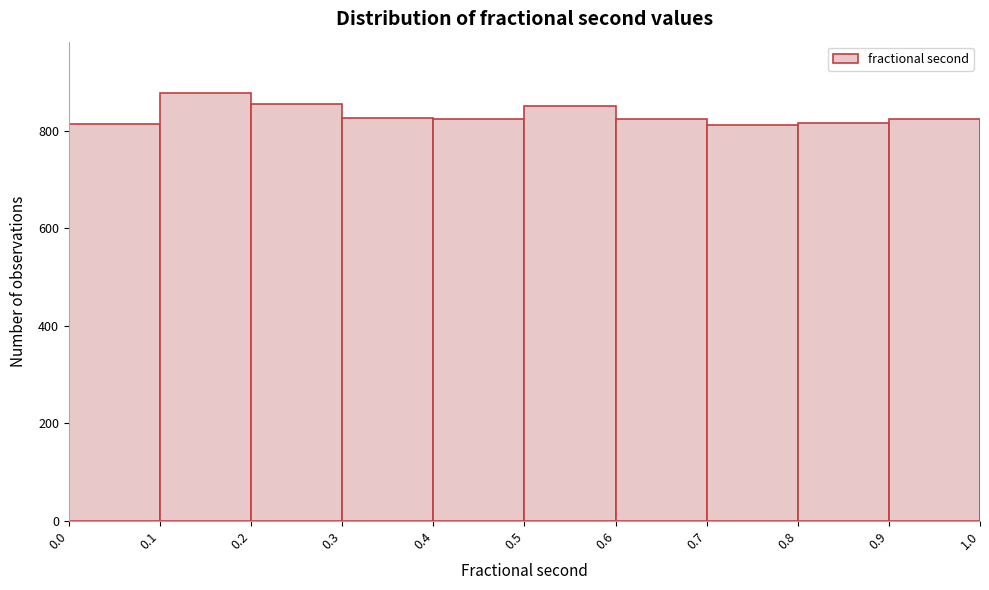

Reading left to right, transcribe this chart: for each bar, give the range it covers on the x-axis and its height. The values are not printed on the chart, so give them approximately, as read against the axis.

0.0 to 0.1: 820
0.1 to 0.2: 880
0.2 to 0.3: 860
0.3 to 0.4: 820
0.4 to 0.5: 820
0.5 to 0.6: 860
0.6 to 0.7: 820
0.7 to 0.8: 820
0.8 to 0.9: 820
0.9 to 1.0: 820